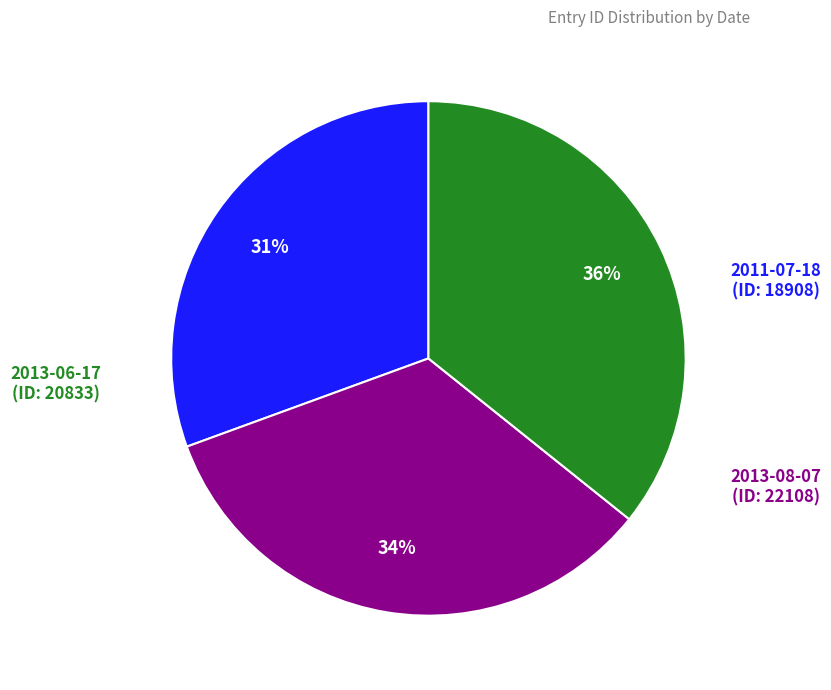

To the nearest percent, what is the average slice percentage?

33%